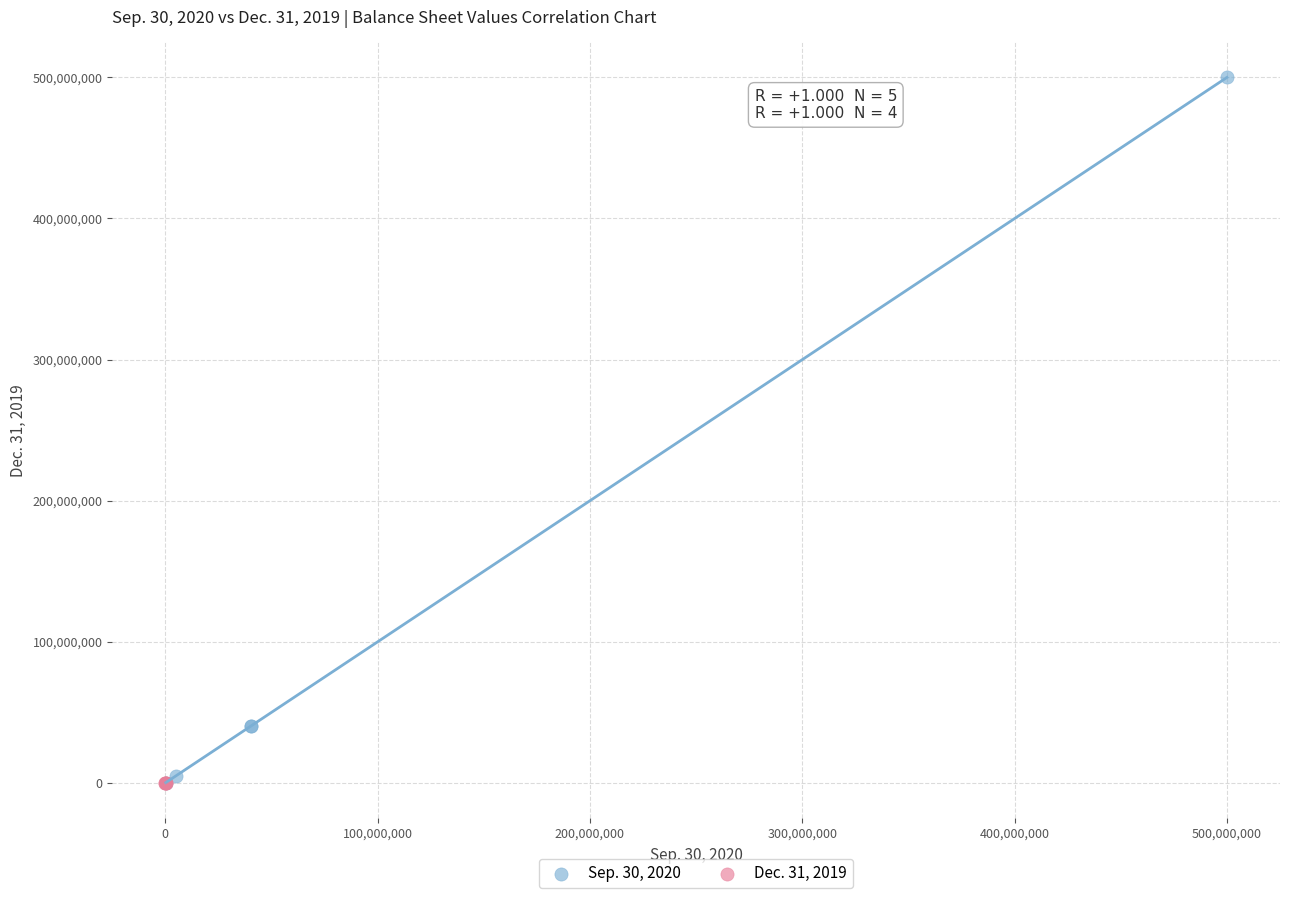

What are all the series names shown in the legend?

Sep. 30, 2020, Dec. 31, 2019